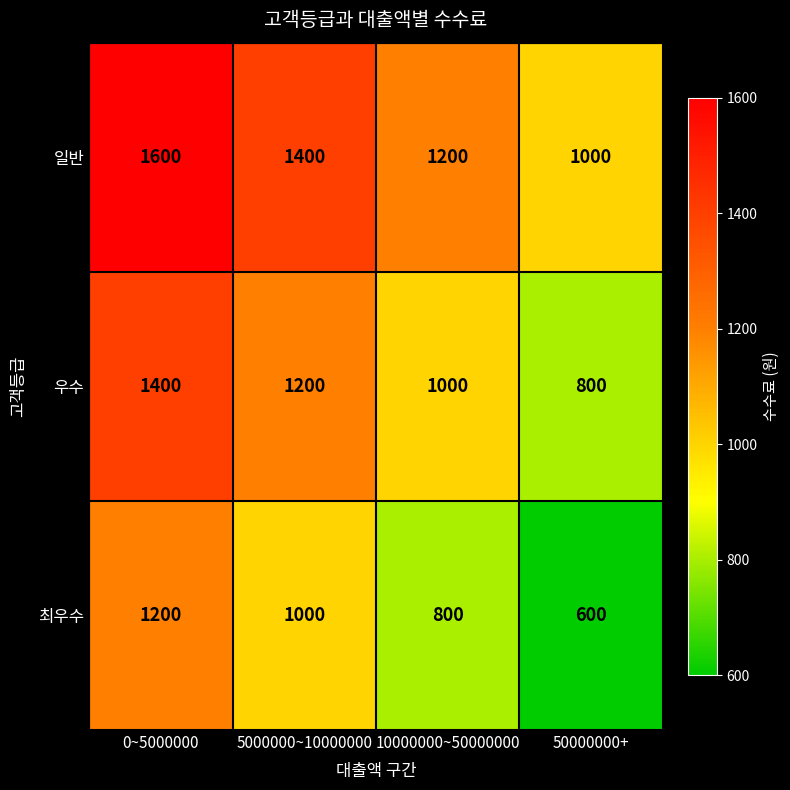

The 최우수 series shows 214 at 10000000~50000000. True or false?

False